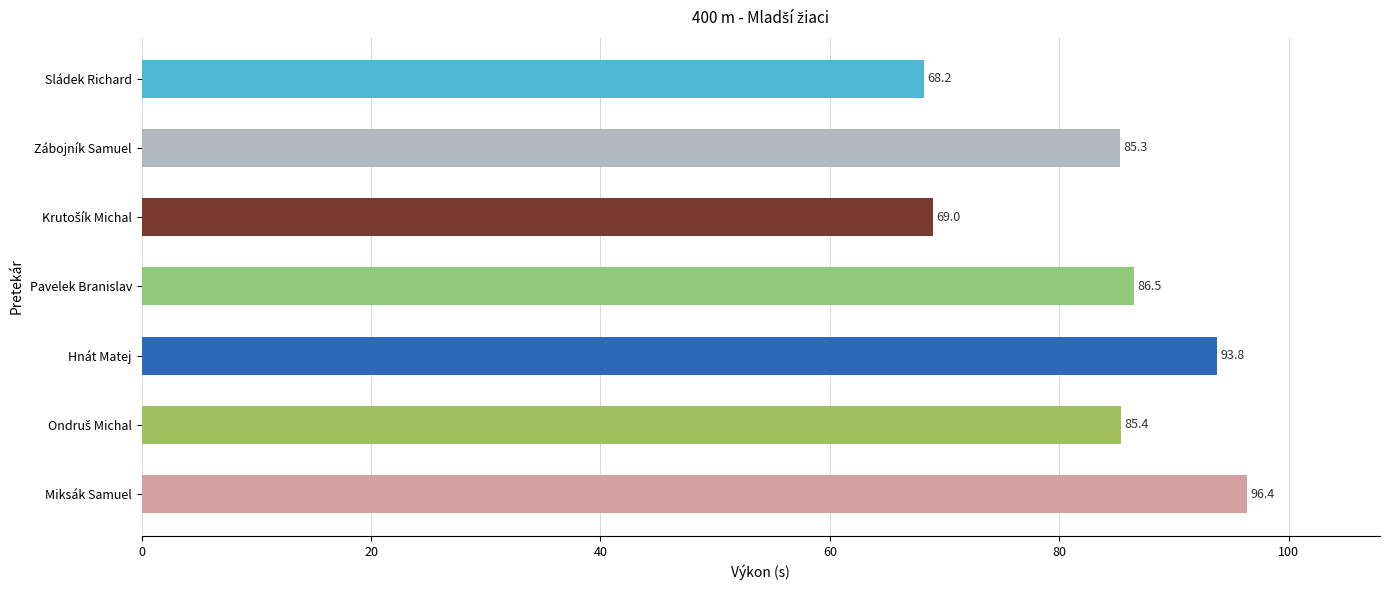

Read the value at Miksák Samuel.

96.4